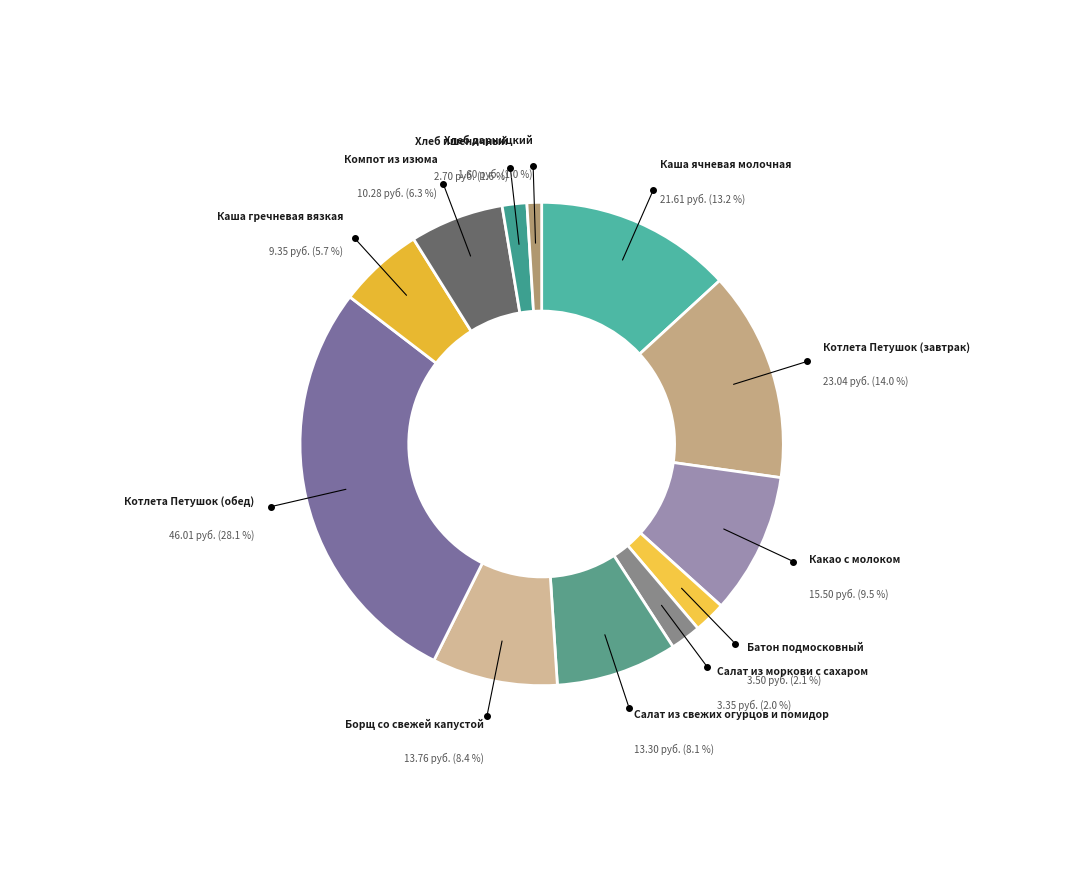

How many slices are in this pie chart?

12